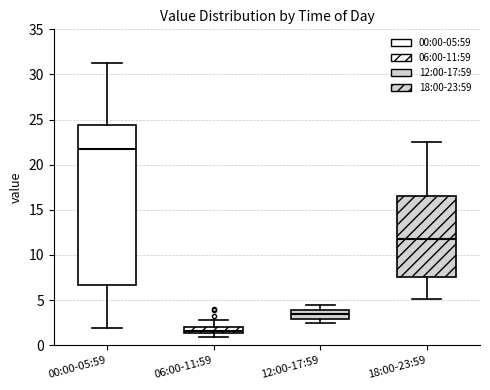

Which box has the highest median line?

00:00-05:59